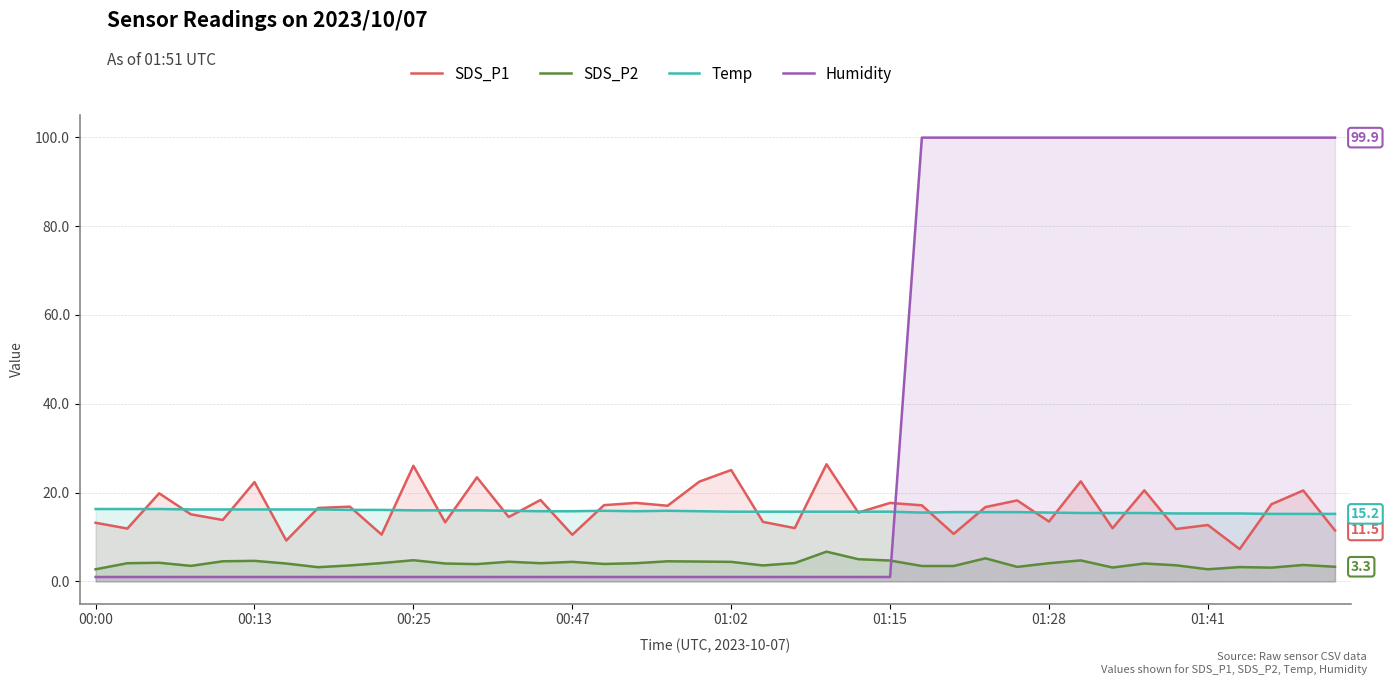

List the series in order of their peak value, lowest first.

SDS_P2, Temp, SDS_P1, Humidity